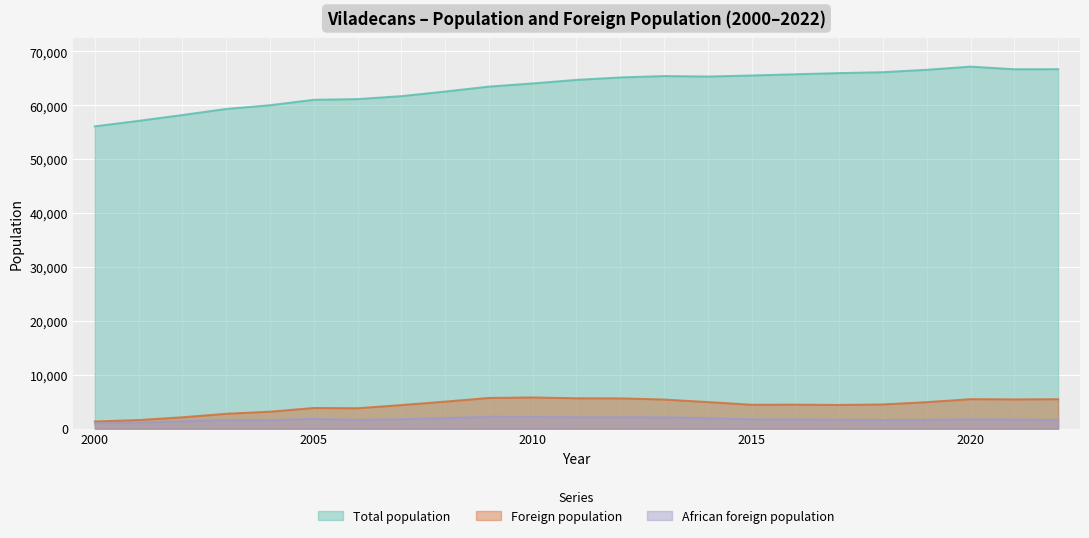

At which category does the chart reach its minimum across all series?

2000